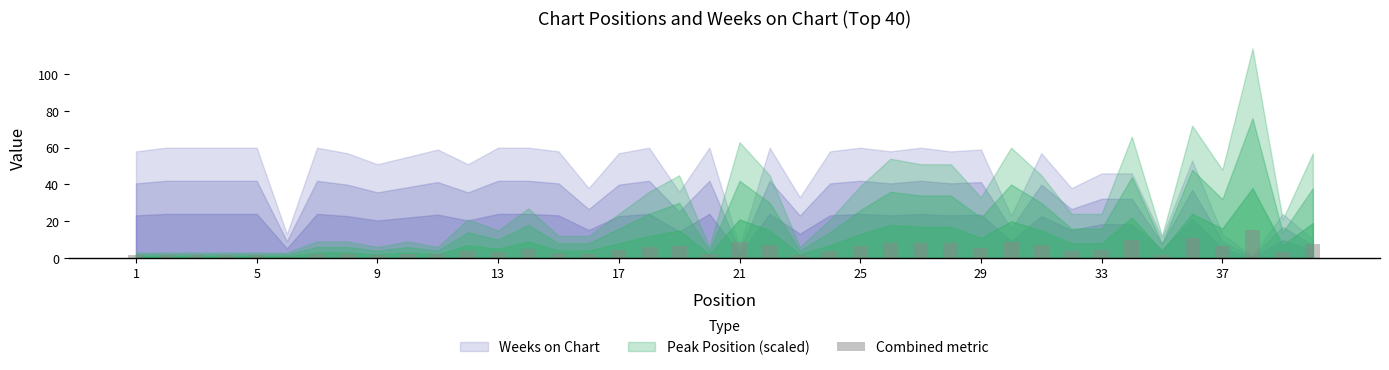

What is the maximum value shown in the chart?

15.2